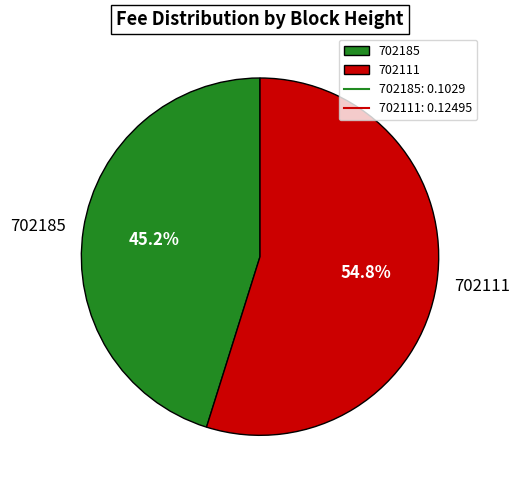

Rank the categories by value from lowest to highest.

702185, 702111